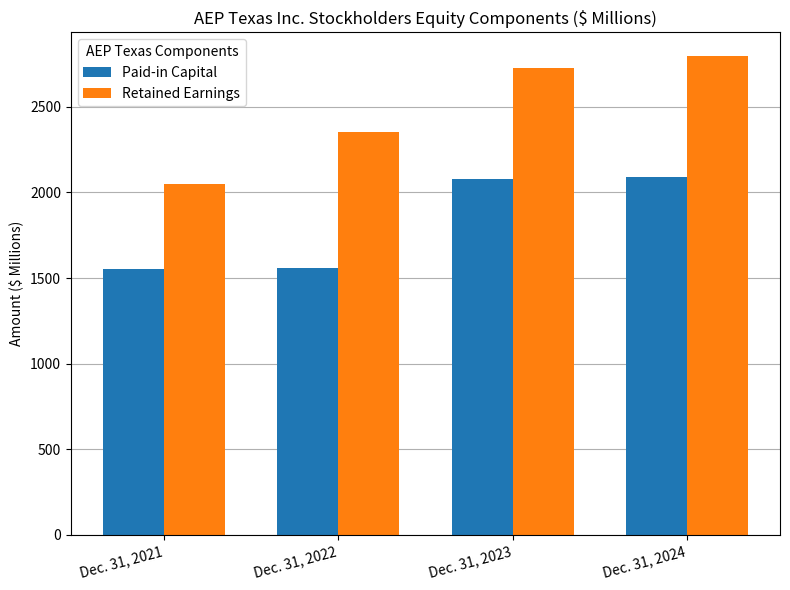

How many bars are there in each group?

2